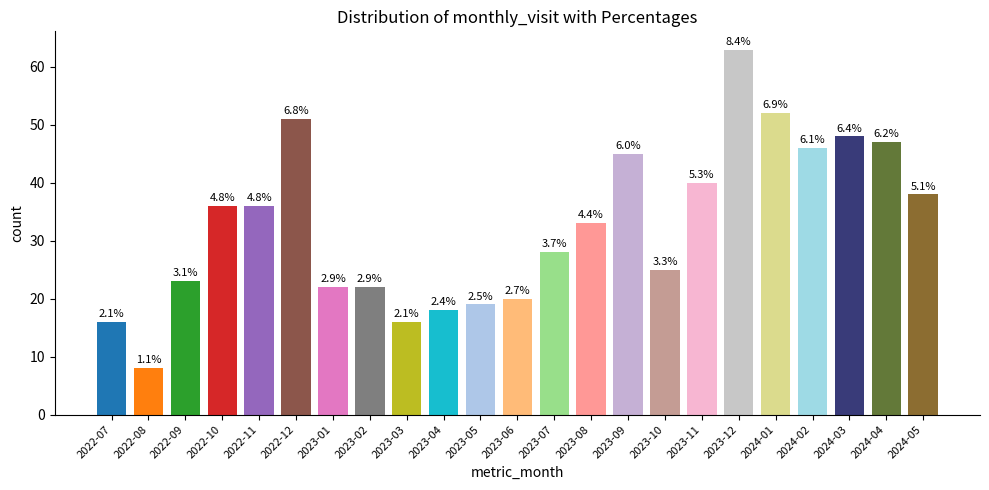

Reading right to left, list all the values displayed in this chart.

38	47	48	46	52	63	40	25	45	33	28	20	19	18	16	22	22	51	36	36	23	8	16